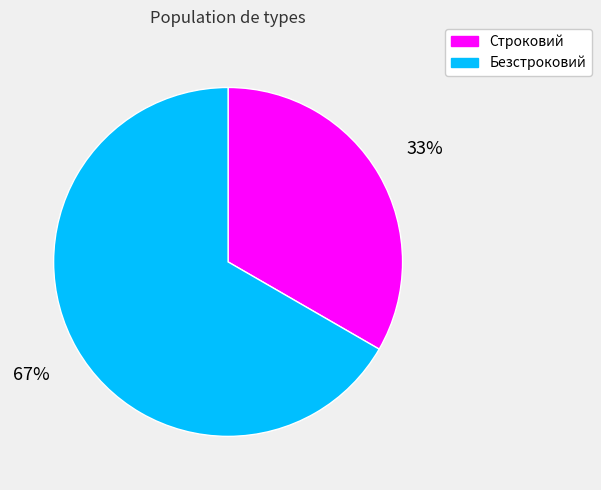

What is the largest slice in the pie chart?

Безстроковий